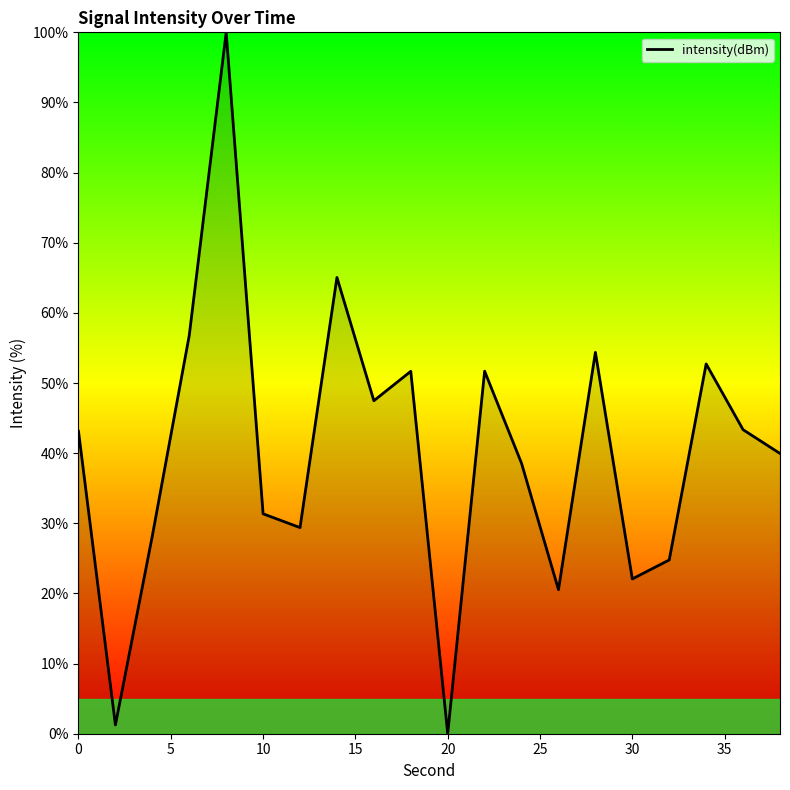

The value at 10 is 47.0. True or false?

False